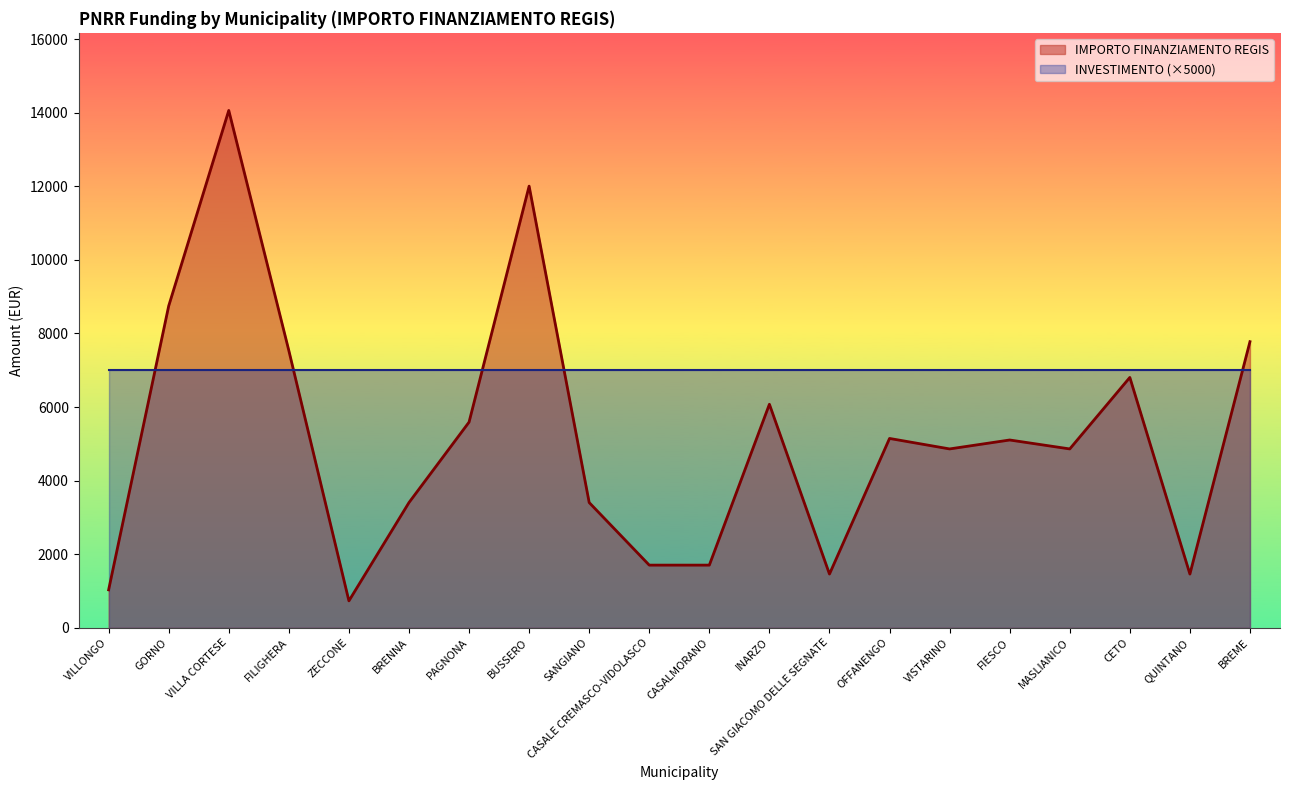

Is it true that the value at VILLA CORTESE is 23609?

False